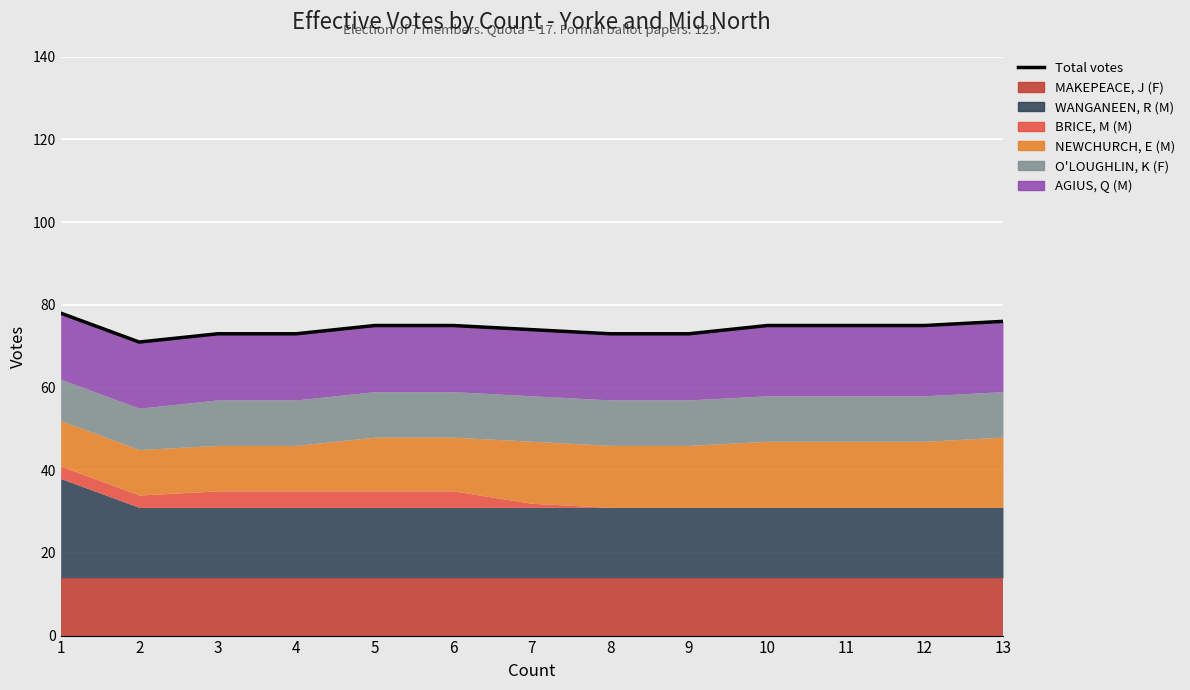

What is the sum of the values at 7 and 8?

147